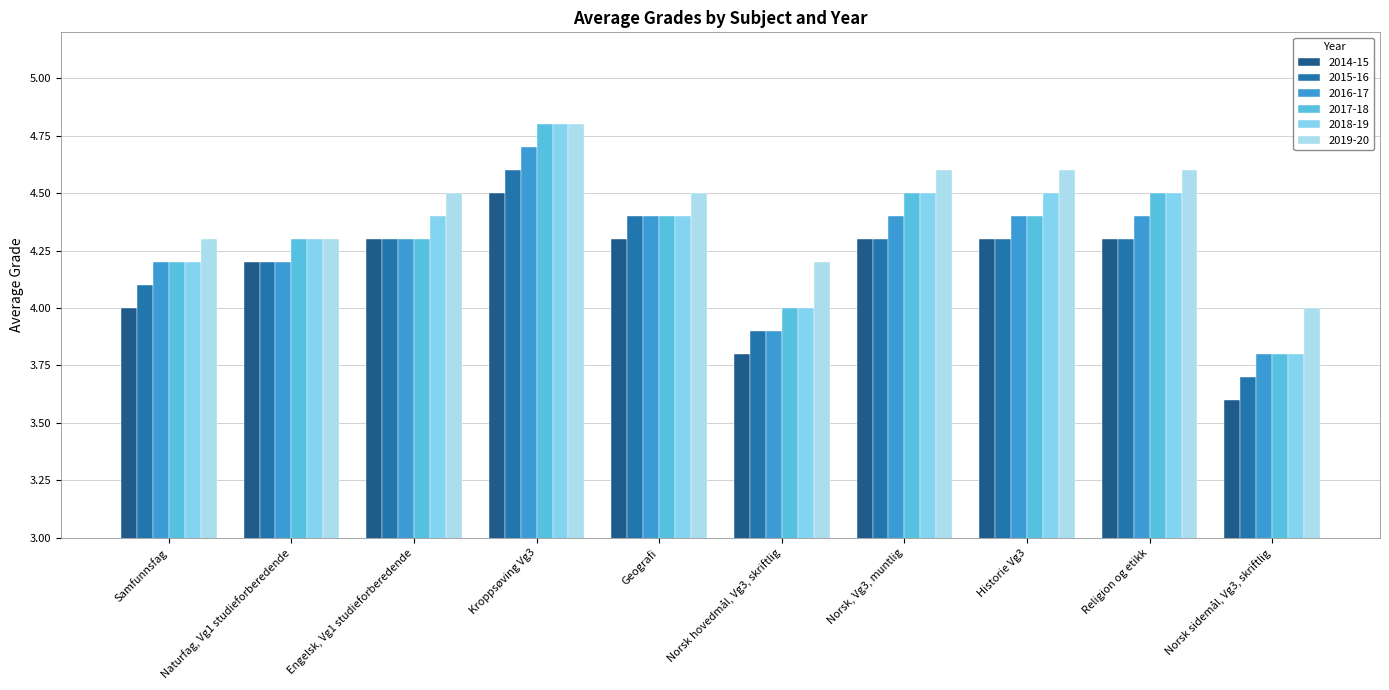

Where does the 2018-19 series first go above 4?

Samfunnsfag